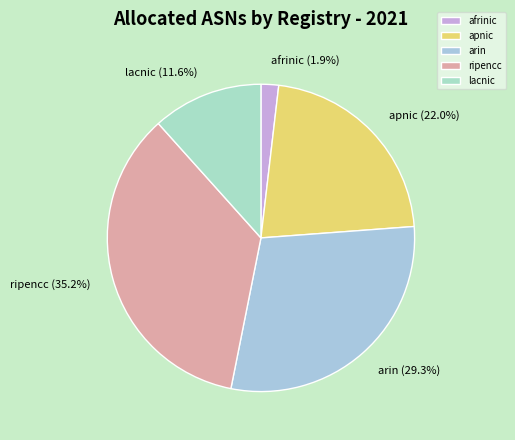

To the nearest percent, what portion does afrinic represent?

2%